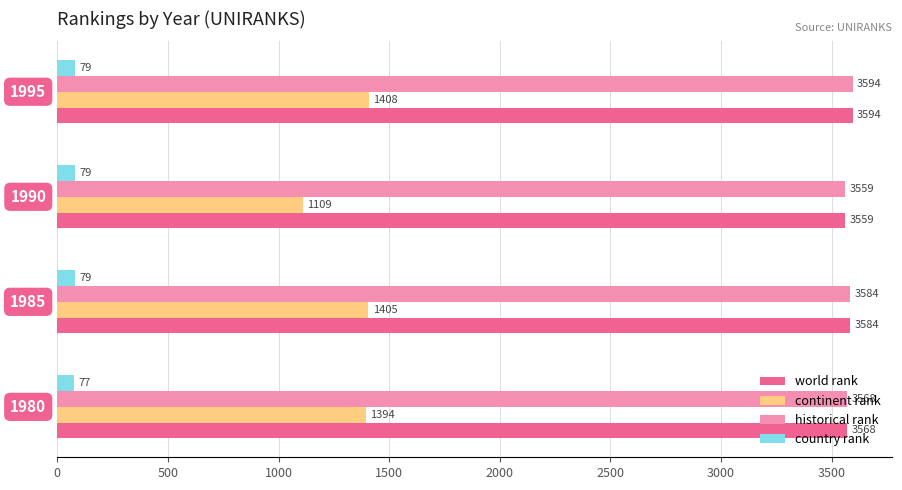

What is the smallest value displayed?

77